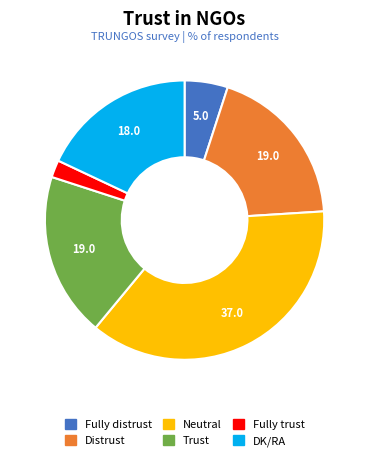

Combined, do DK/RA and Fully trust account for over 50%?

No